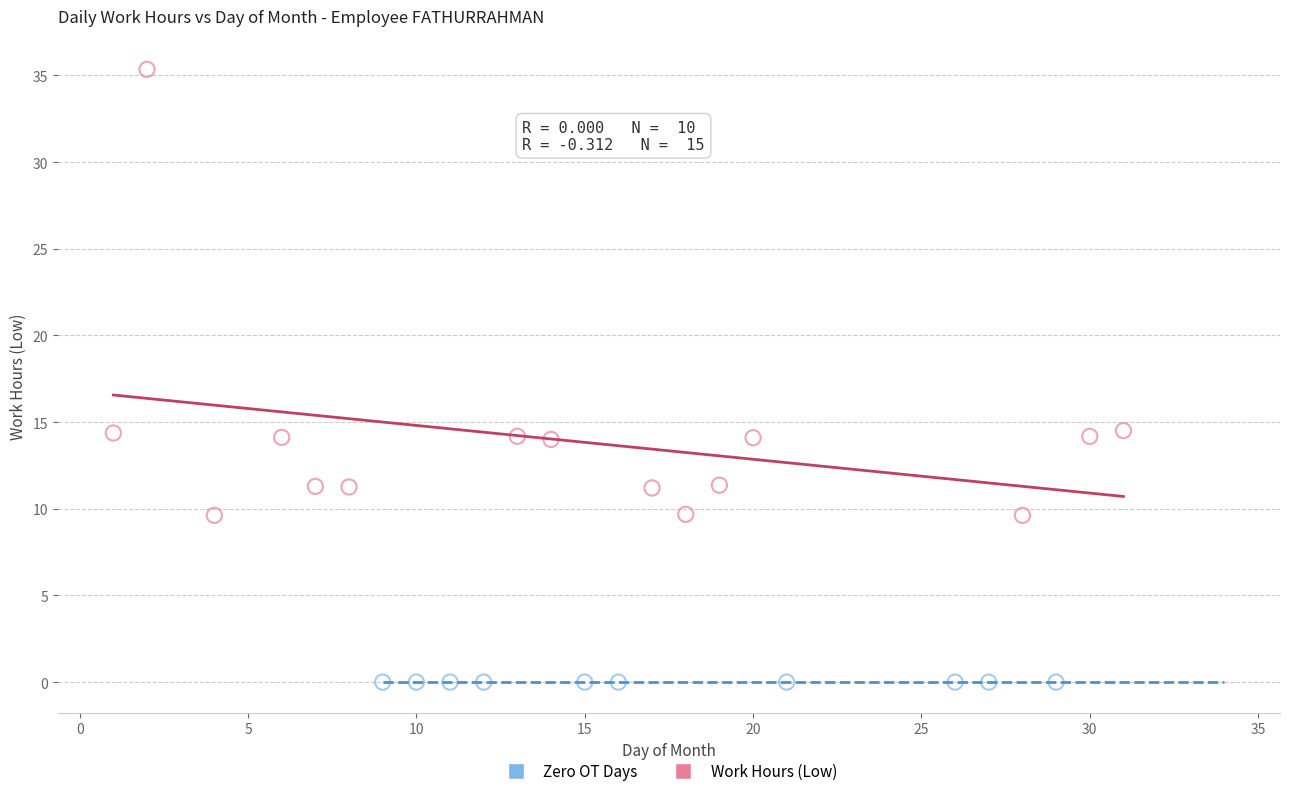

Which series contains the lowest Y value?

Zero OT Days